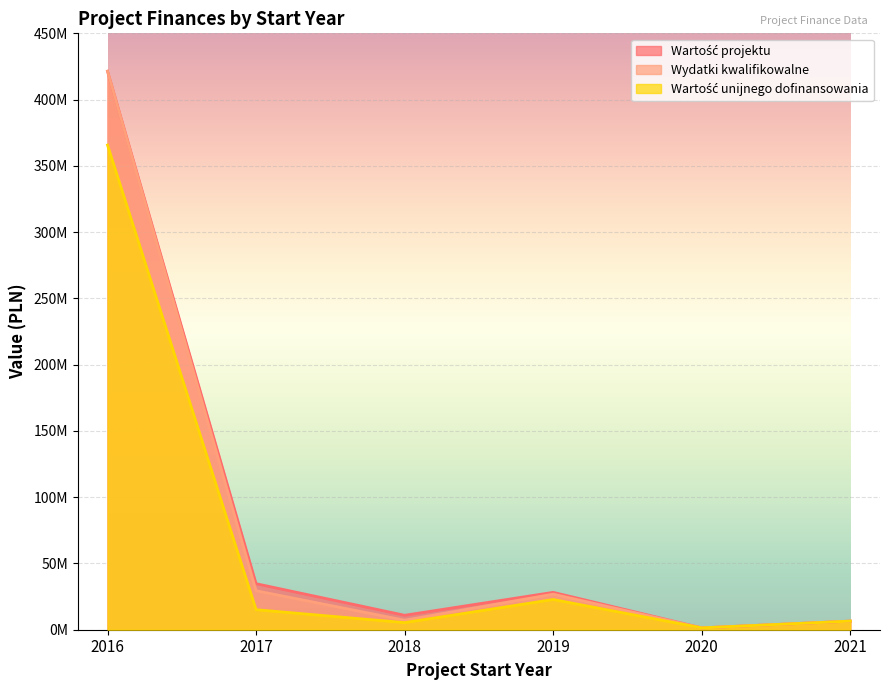

True or false: Wartość unijnego dofinansowania and Wartość projektu cross at least once.

False